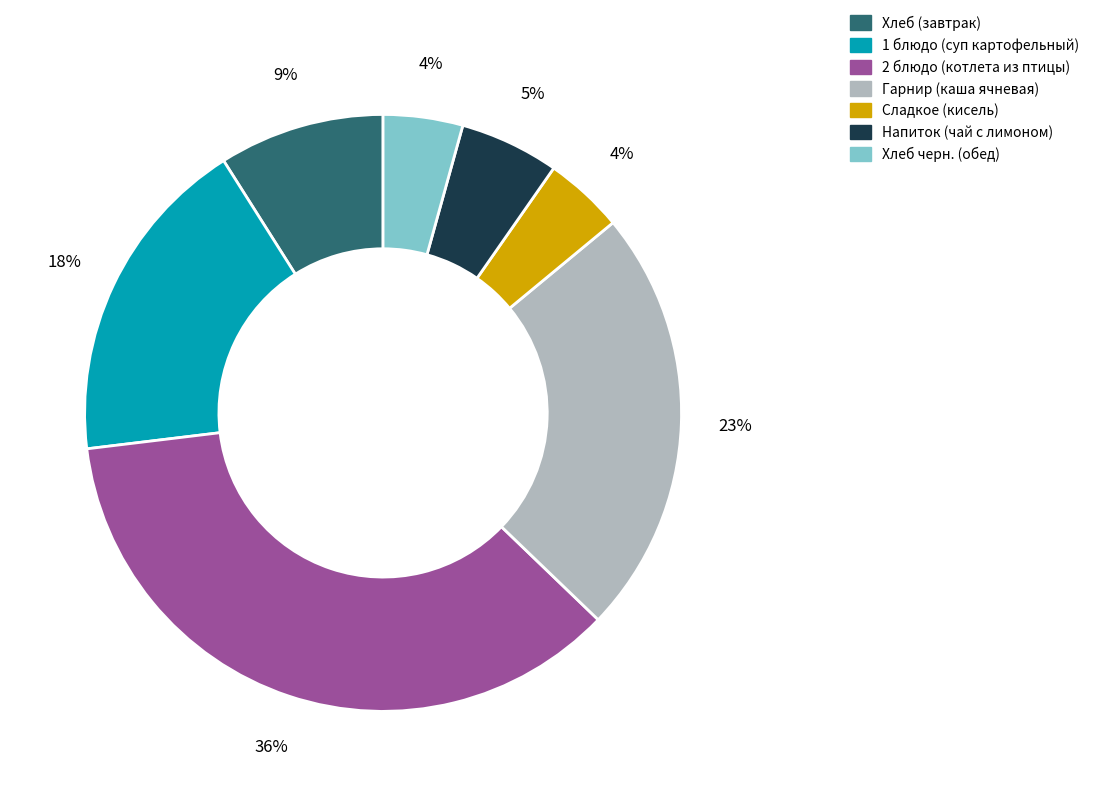

Is the sum of 2 блюдо (котлета из птицы) and Гарнир (каша ячневая) greater than half?

Yes